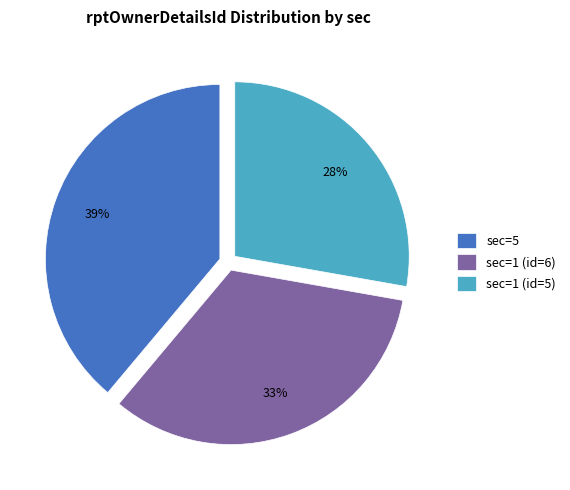

Is the sum of sec=1 (id=5) and sec=1 (id=6) greater than half?

Yes